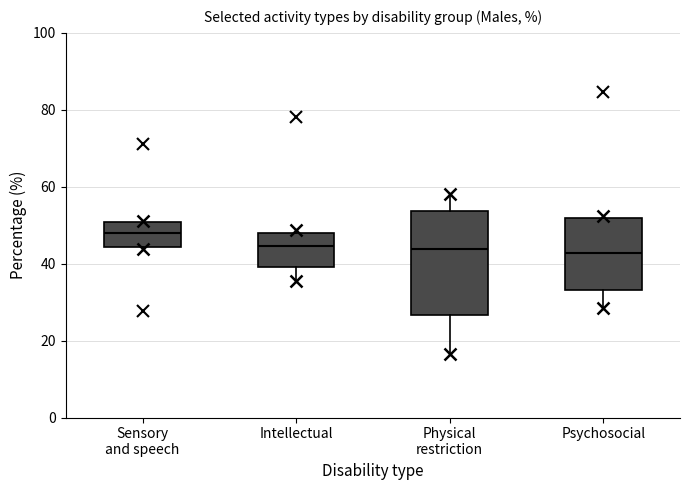

Reading left to right, read every box against the y-axis: the position of its median line, the range the box covers, and the ends of its whiskers. The values are not printed on the chart, so give them approximately, as read against the axis.

Sensory and speech: median 48, box 44 to 50, whiskers 44 to 52
Intellectual: median 44, box 40 to 48, whiskers 36 to 48 (just above the box's upper edge)
Physical restriction: median 44, box 26 to 54, whiskers 16 to 58
Psychosocial: median 42, box 34 to 52, whiskers 28 to 52